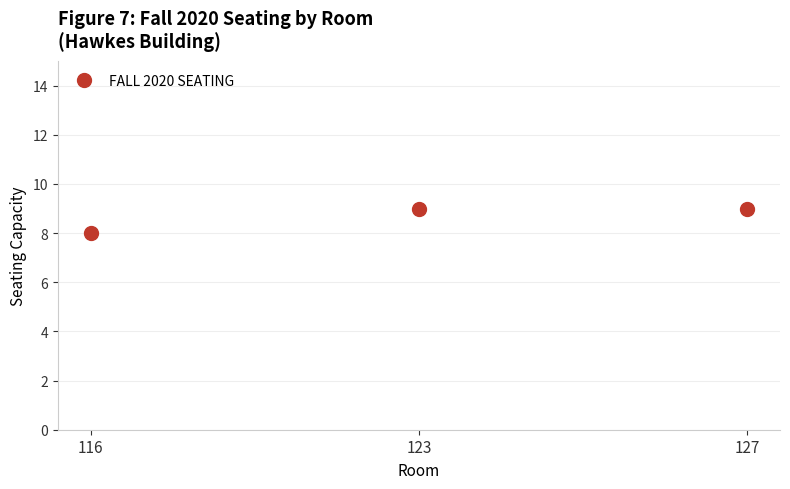

What is the greatest value displayed?

9